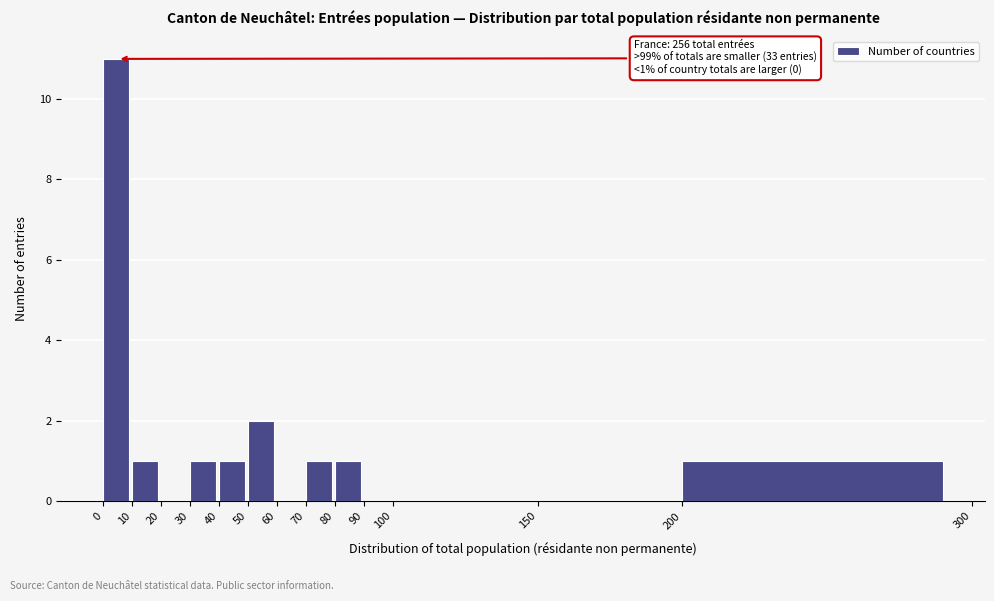

Over which range of the x-axis is the bar tallest?

0 to 10